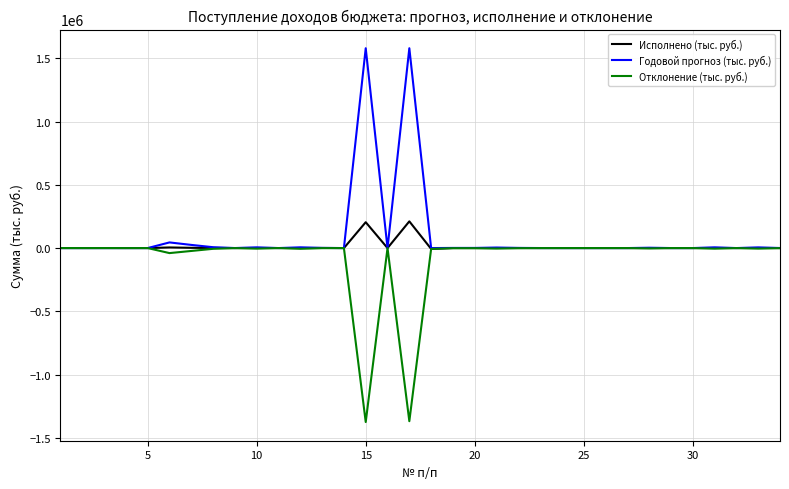

What is the minimum value shown in the chart?

-1375615.9